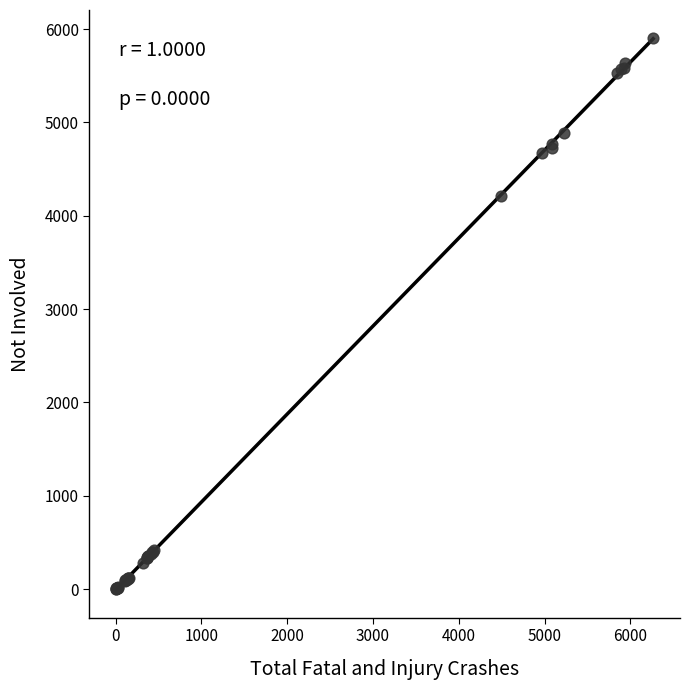

What Y value in the scatter plot is closest to 2956?

4210